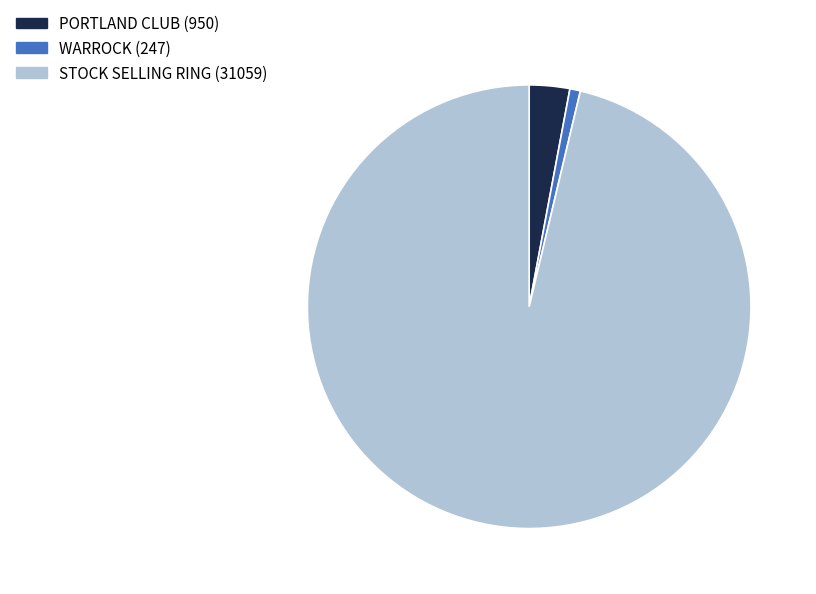

How many segments does this pie chart have?

3